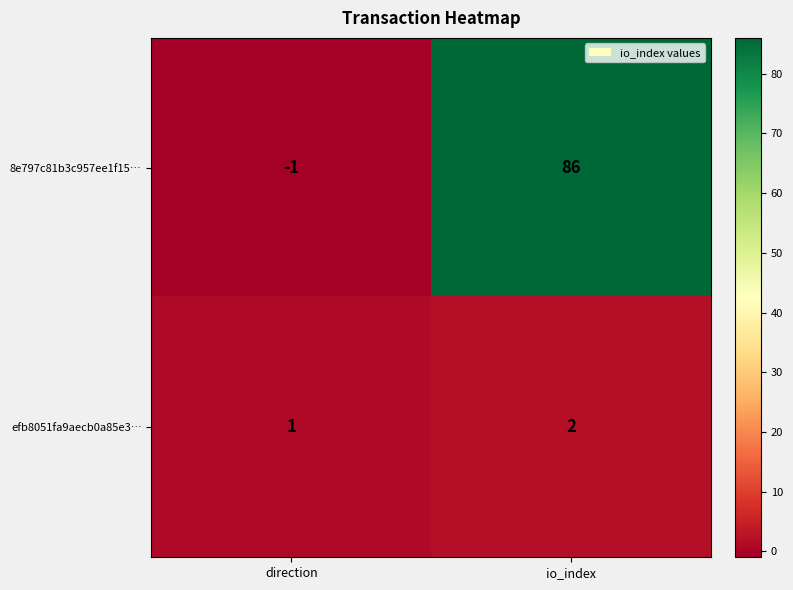

Rank the series by their maximum value, from highest to lowest.

8e797c81b3c957ee1f15…, efb8051fa9aecb0a85e3…